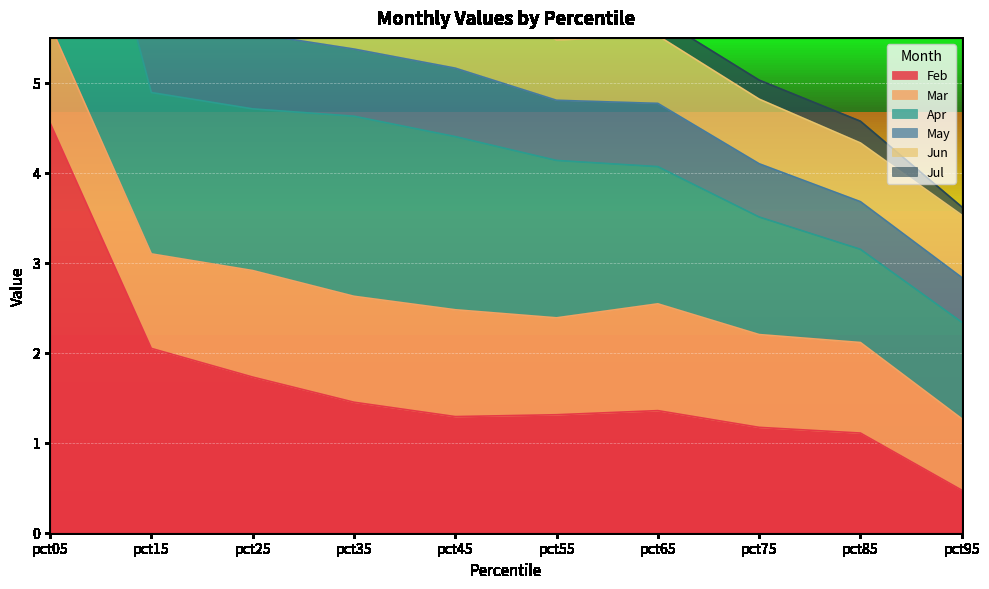

At which label does Feb first exceed 1?

pct05